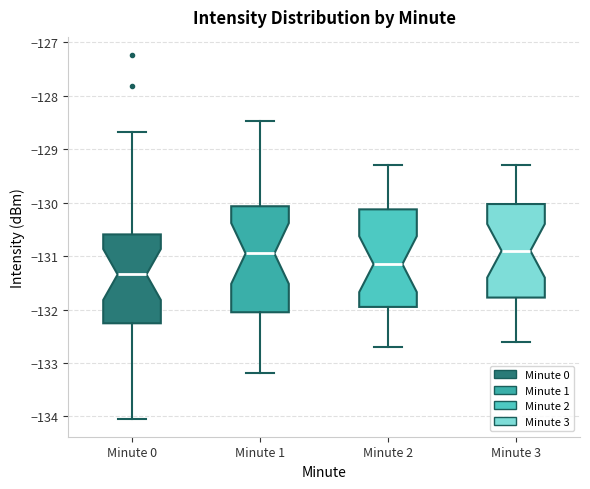

Reading left to right, transcribe this box plot: for each box, give where its median line is, the range the box spans, and where its two whiskers end, as read against the y-axis. The values are not printed on the chart, so give them approximately, as read against the axis.

Minute 0: median -131.3, box -132.3 to -130.6, whiskers -134.0 to -128.7
Minute 1: median -130.9, box -132.0 to -130.1, whiskers -133.2 to -128.5
Minute 2: median -131.1, box -131.9 to -130.1, whiskers -132.7 to -129.3
Minute 3: median -130.9, box -131.8 to -130.0, whiskers -132.6 to -129.3